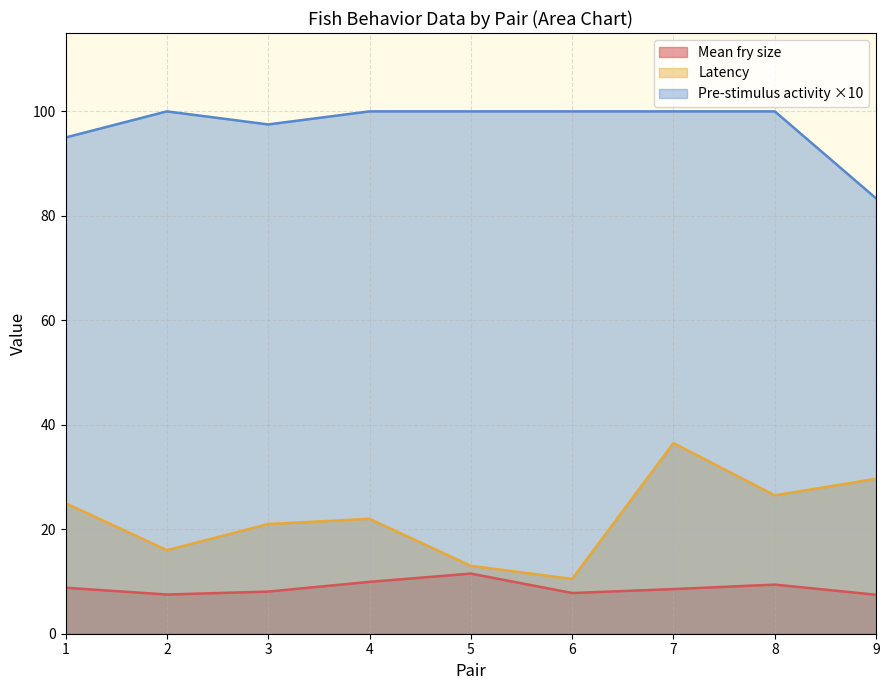

What is the difference between the maximum and minimum values in the Latency series?

26.0